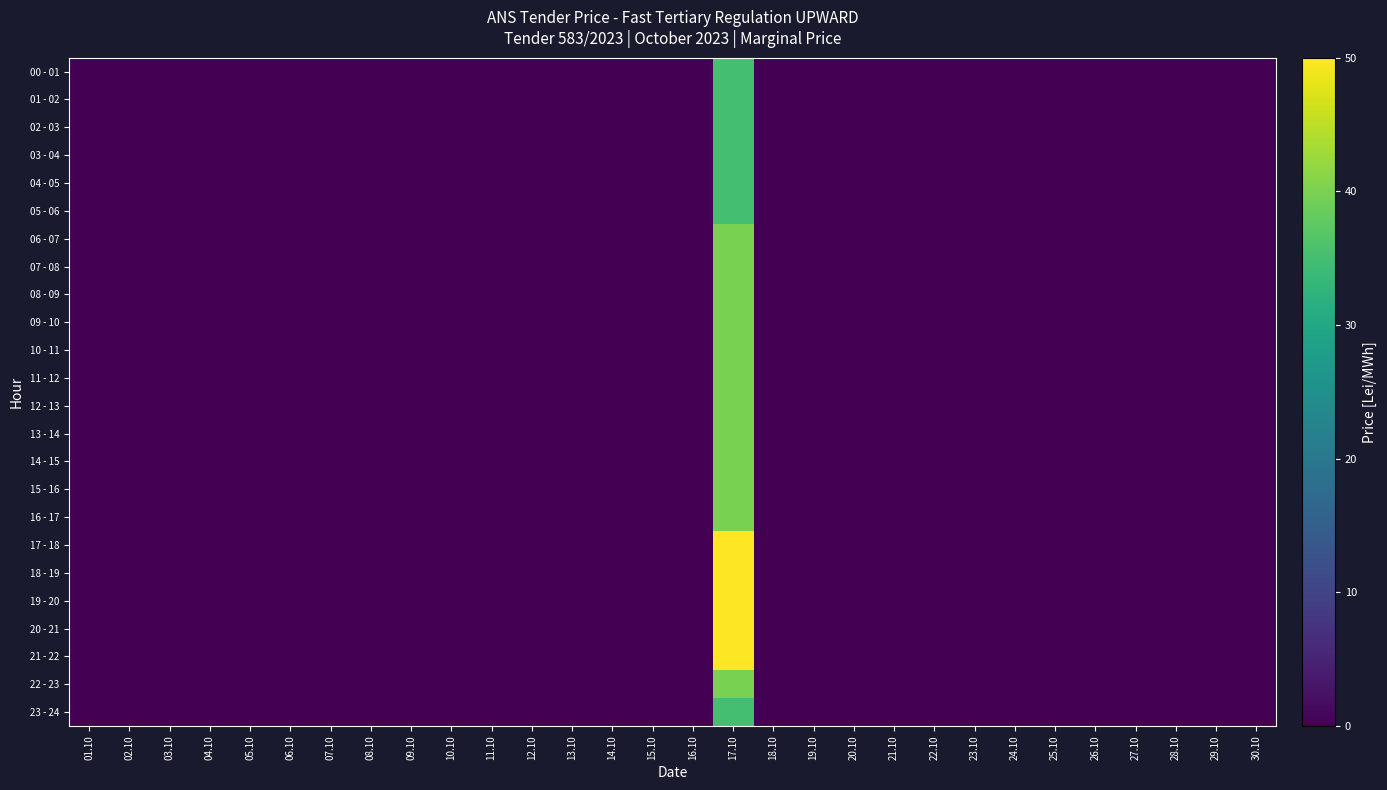

At how many categories does at least one series exceed 18?

1